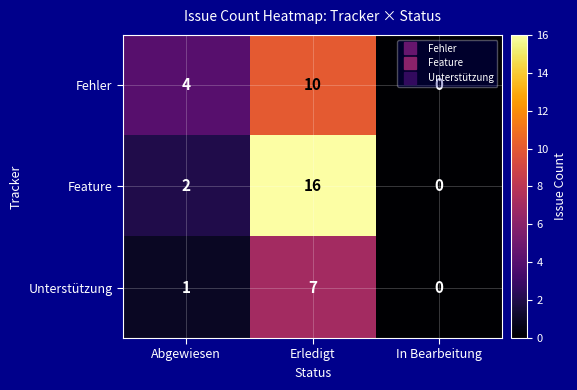

What is the difference between the highest and lowest values at Erledigt?

9